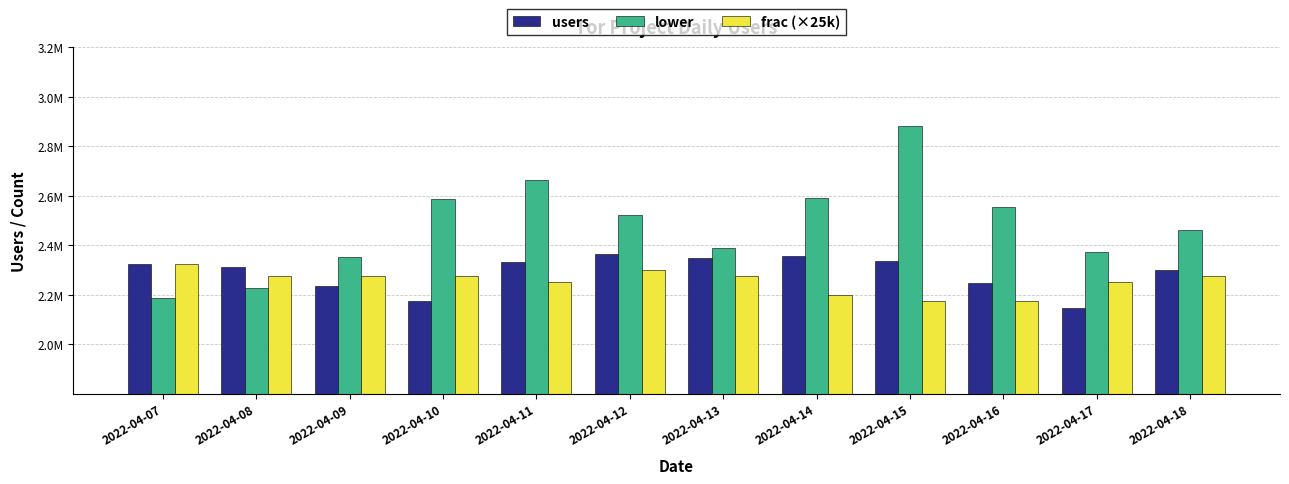

What is the difference between the second highest and second lowest values in the lower series?

432780